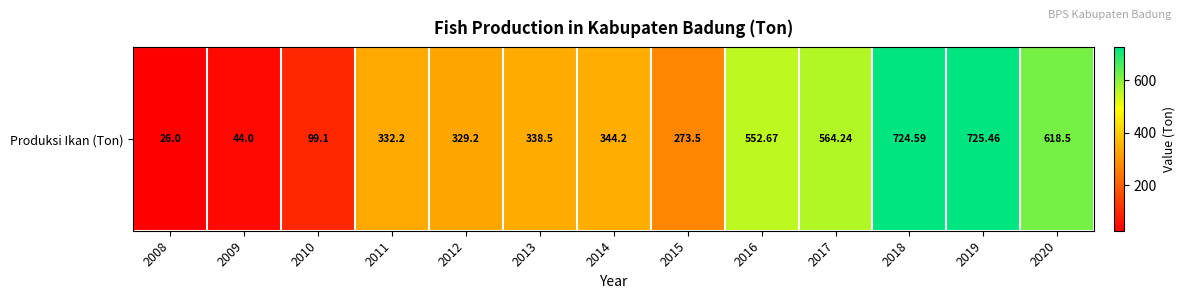

The chart shows a value of 505.6 at 2014. True or false?

False